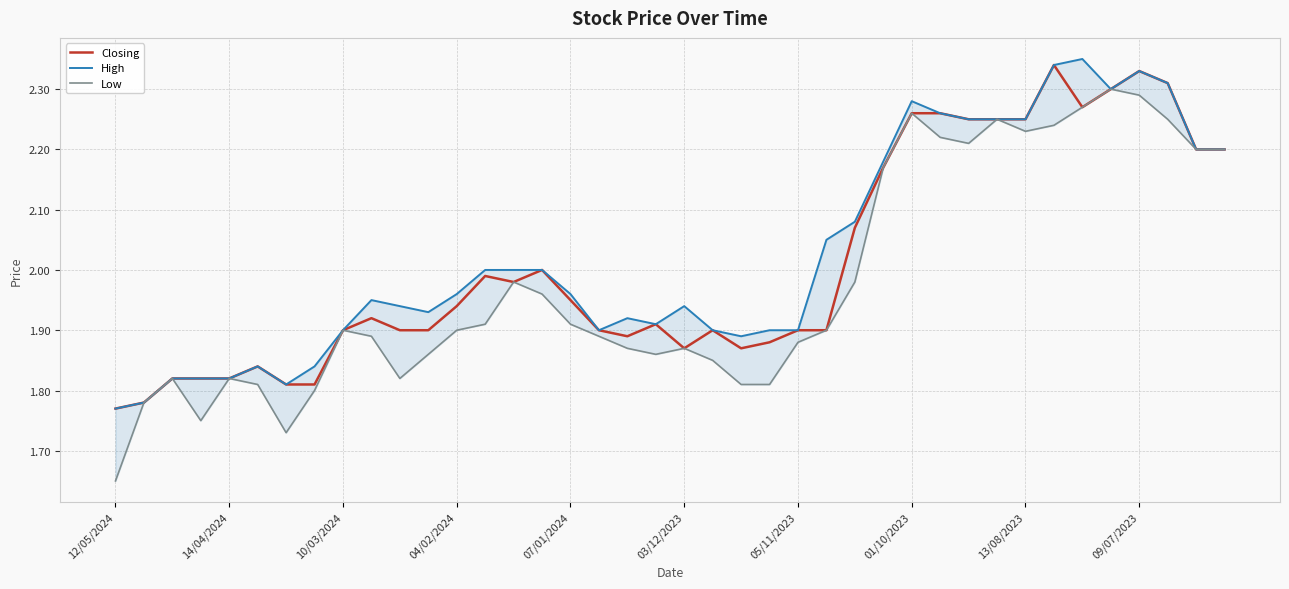

What is the total value across all series at 07/01/2024?

5.8